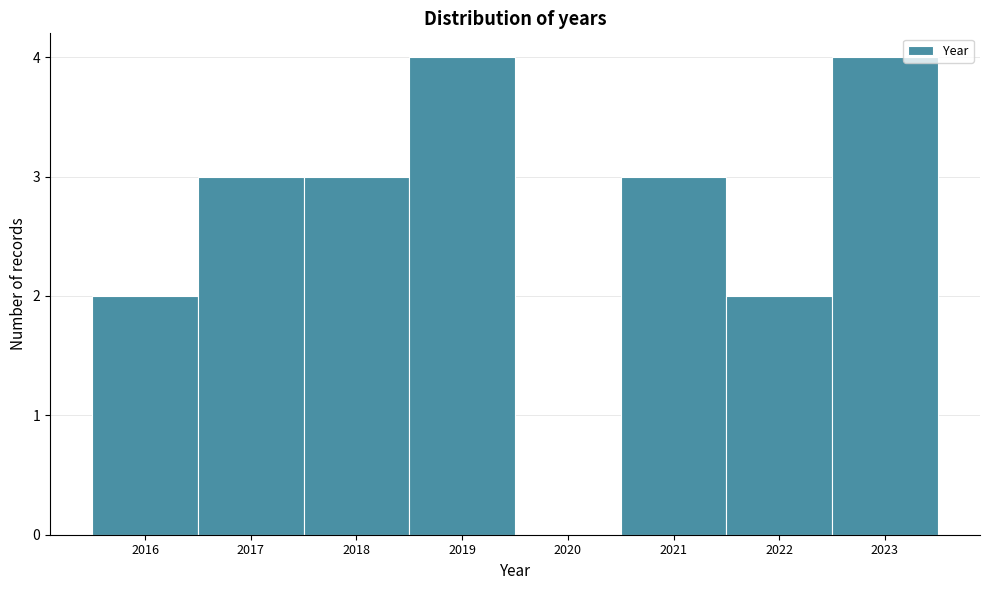

Reading left to right, transcribe this chart: for each bar, give the range it covers on the x-axis and its height. The values are not printed on the chart, so give them approximately, as read against the axis.

2015.5 to 2016.5: 2
2016.5 to 2017.5: 3
2017.5 to 2018.5: 3
2018.5 to 2019.5: 4
2019.5 to 2020.5: 0
2020.5 to 2021.5: 3
2021.5 to 2022.5: 2
2022.5 to 2023.5: 4